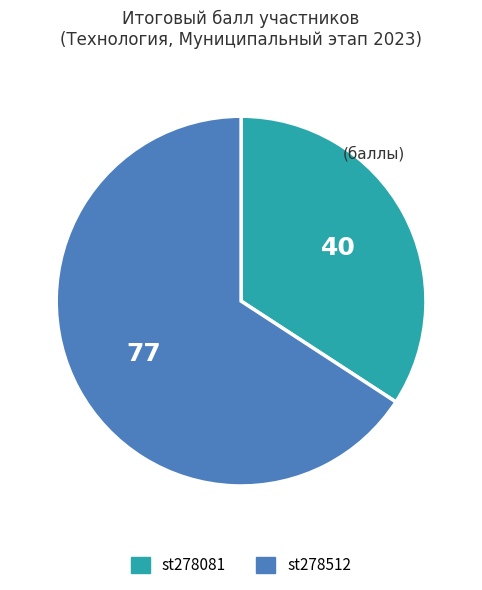

Does any single category account for the majority?

Yes